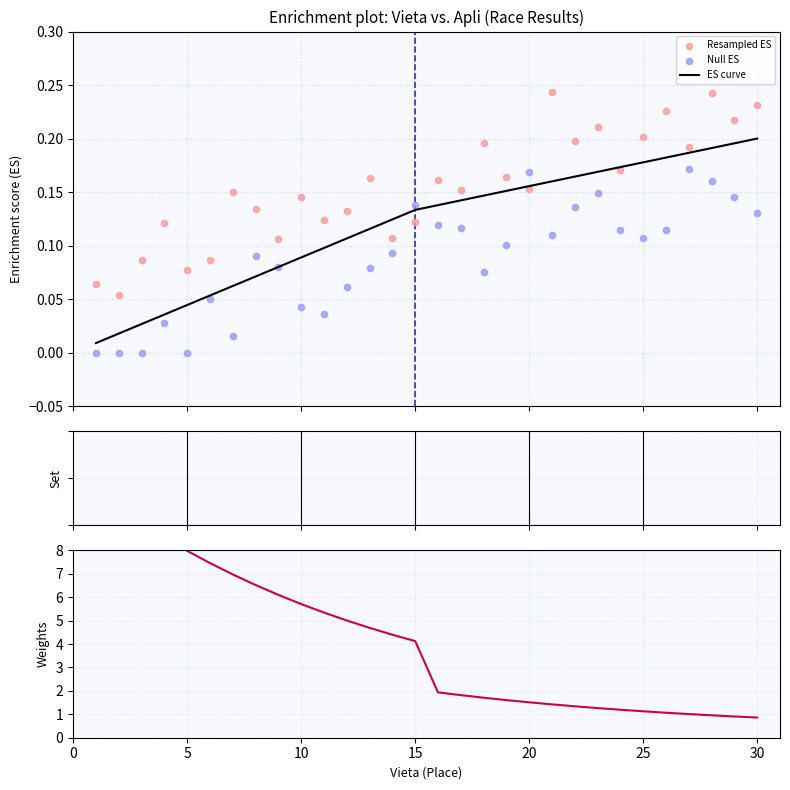

Which series reaches the maximum Y coordinate?

Weights